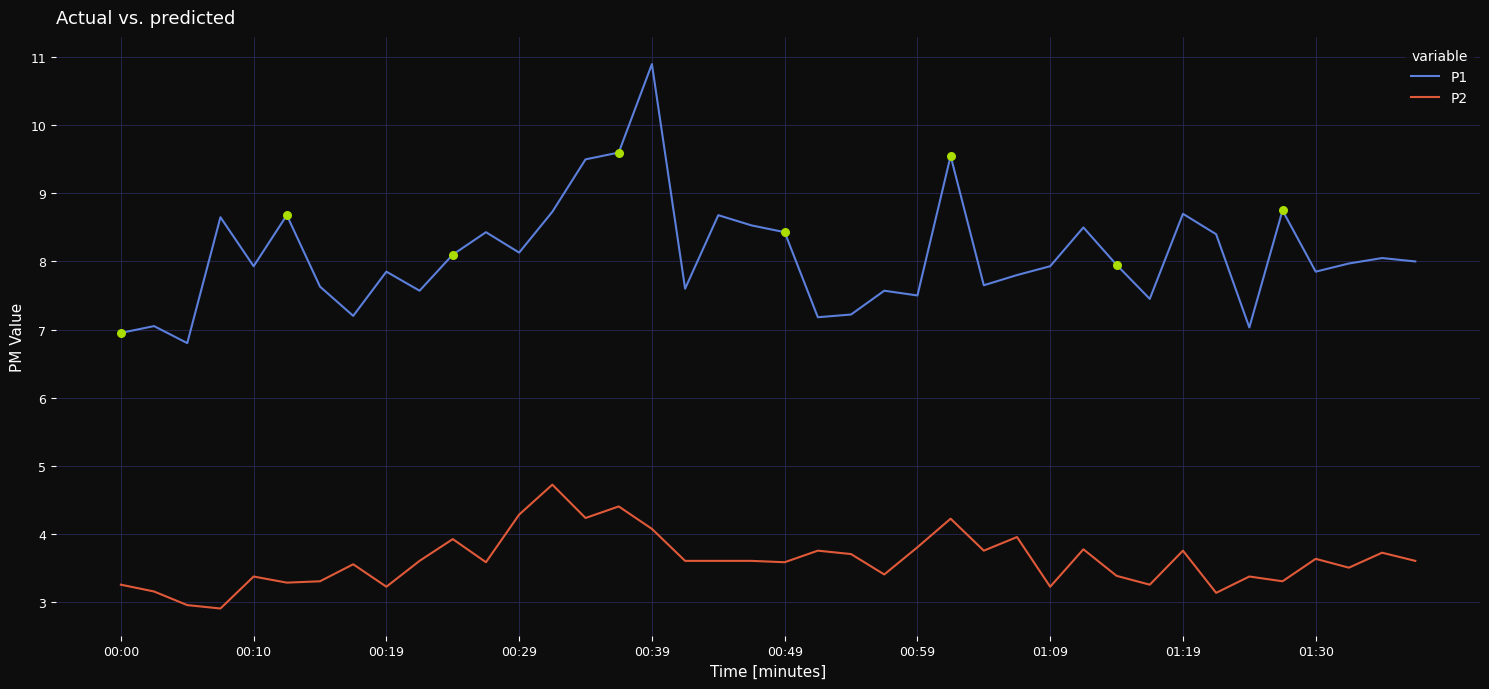

What are all the series names shown in the legend?

P1, P2